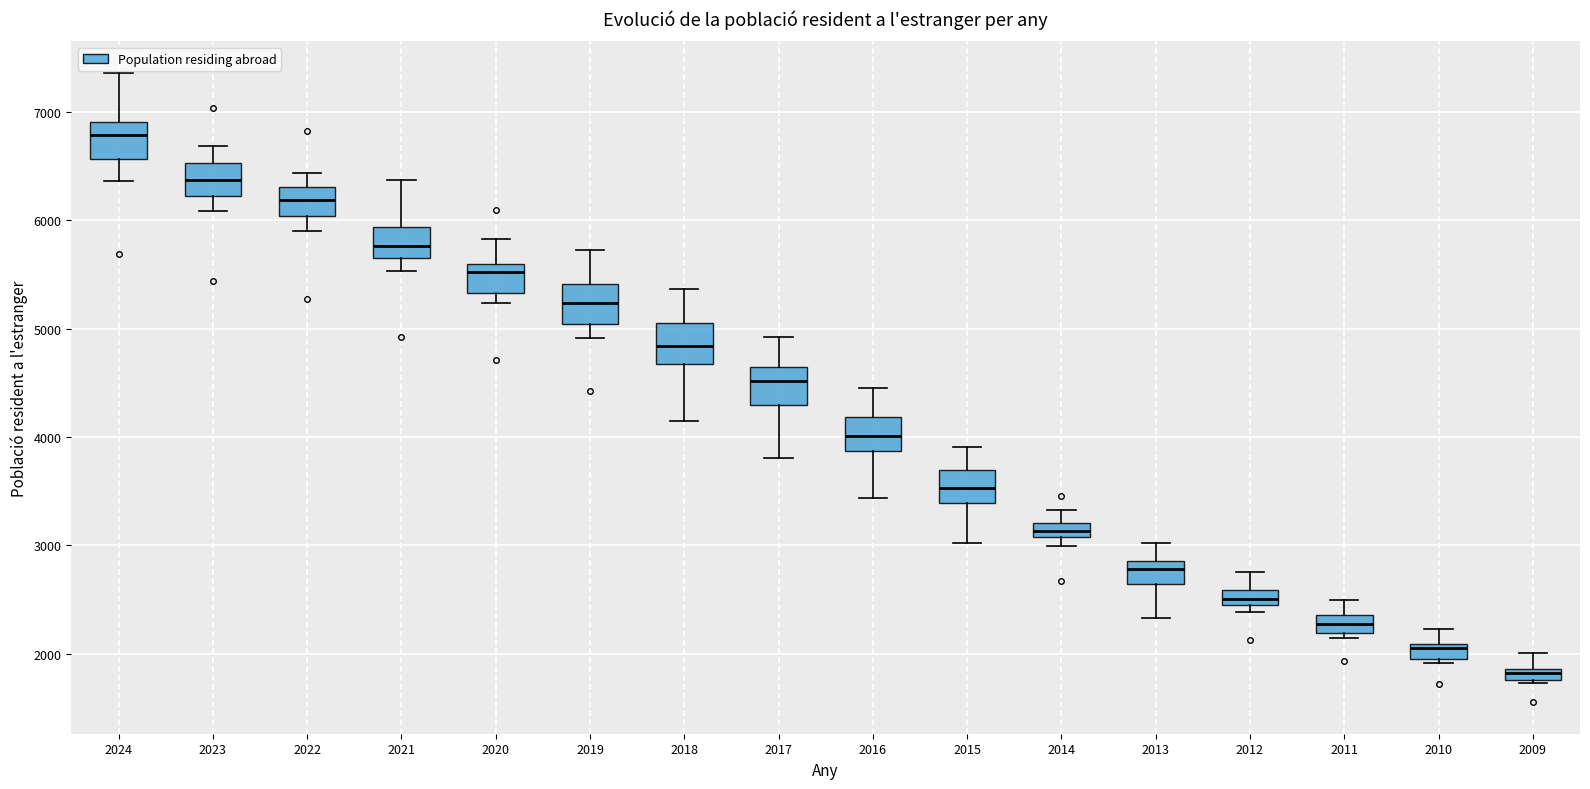

Where does the median line of the box at x = 2012 sit on the y-axis? The values are not printed on the chart, so give them approximately, as read against the axis.

2500